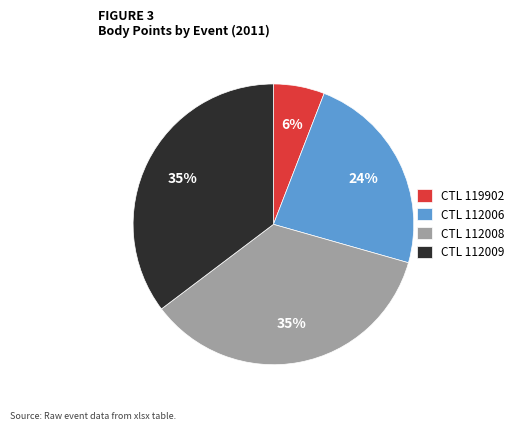

To the nearest percent, what is the average slice percentage?

25%